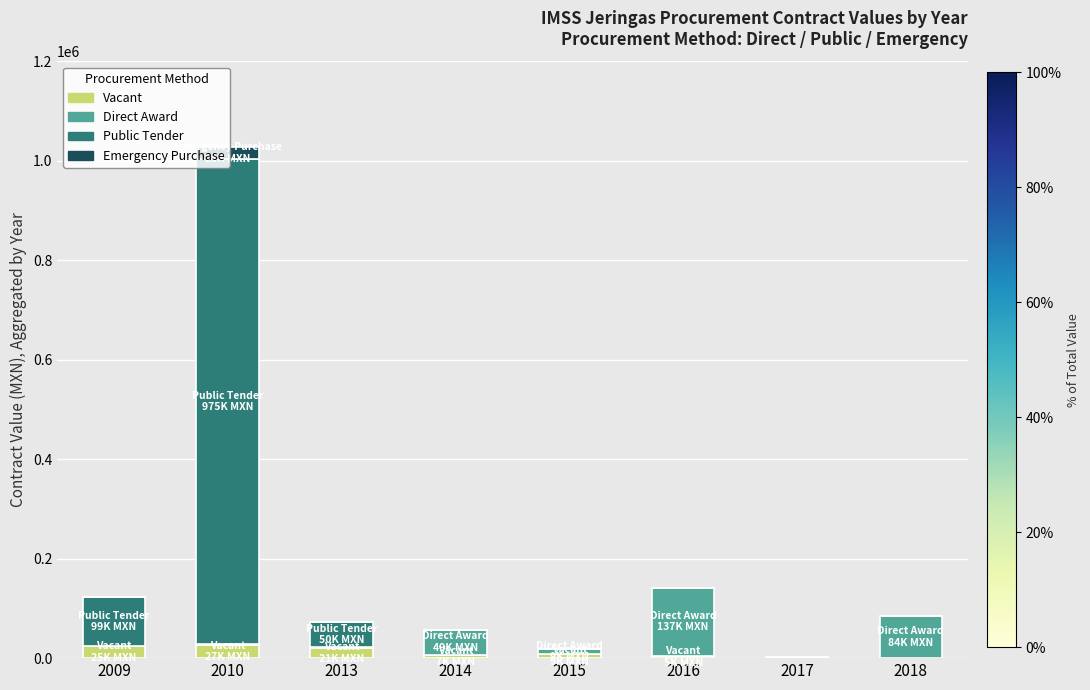

At which category is the sum across all series the highest?

2010